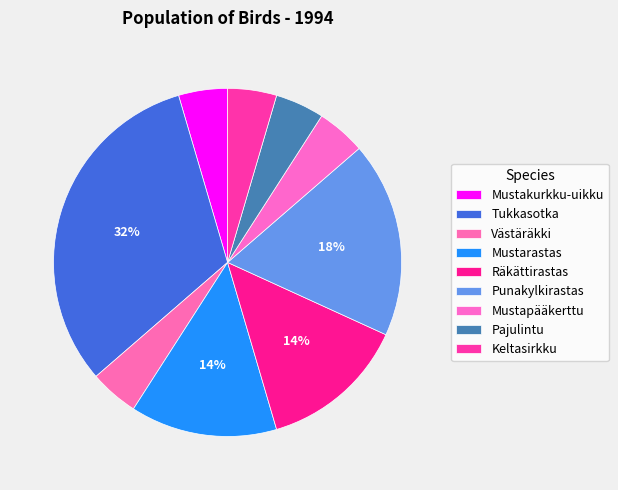

Combined, what portion of the pie is Mustarastas and Räkättirastas?

27.3%